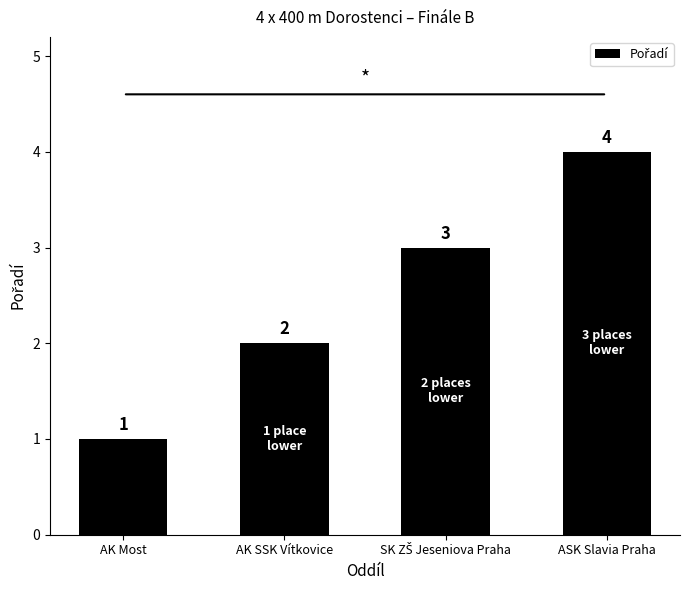

What is the label of the 4th bar from the right?

AK Most